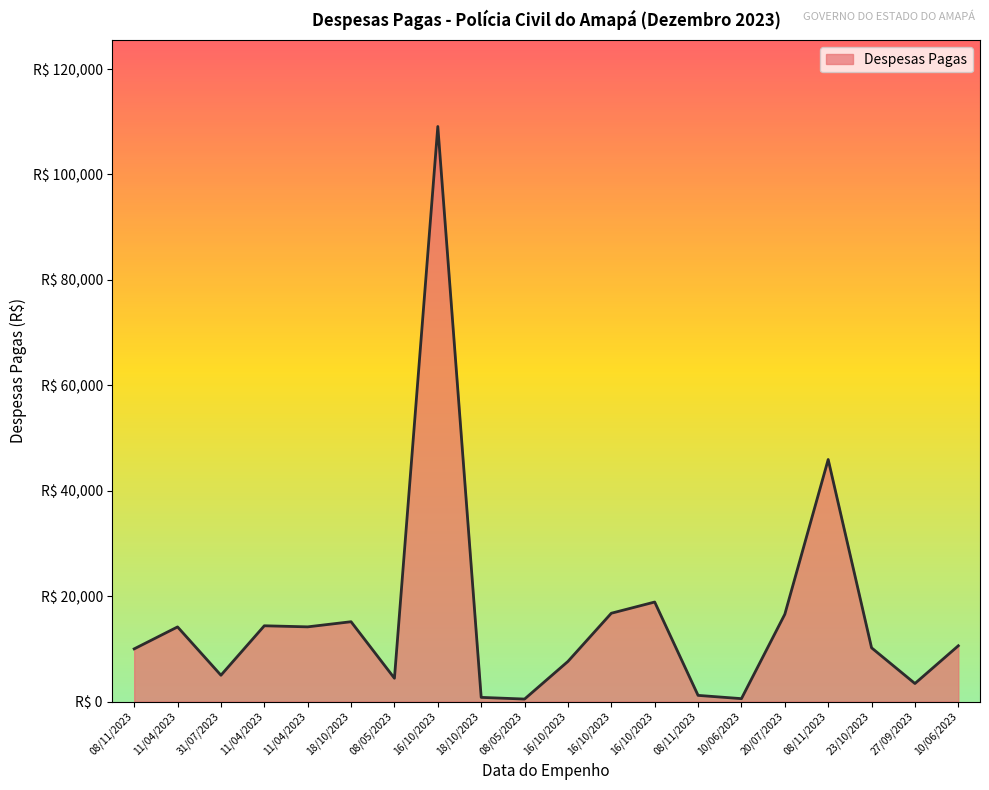

Rank the categories by value from lowest to highest.

08/05/2023, 10/06/2023, 18/10/2023, 08/11/2023, 27/09/2023, 08/05/2023, 31/07/2023, 16/10/2023, 08/11/2023, 23/10/2023, 10/06/2023, 11/04/2023, 11/04/2023, 11/04/2023, 18/10/2023, 20/07/2023, 16/10/2023, 16/10/2023, 08/11/2023, 16/10/2023